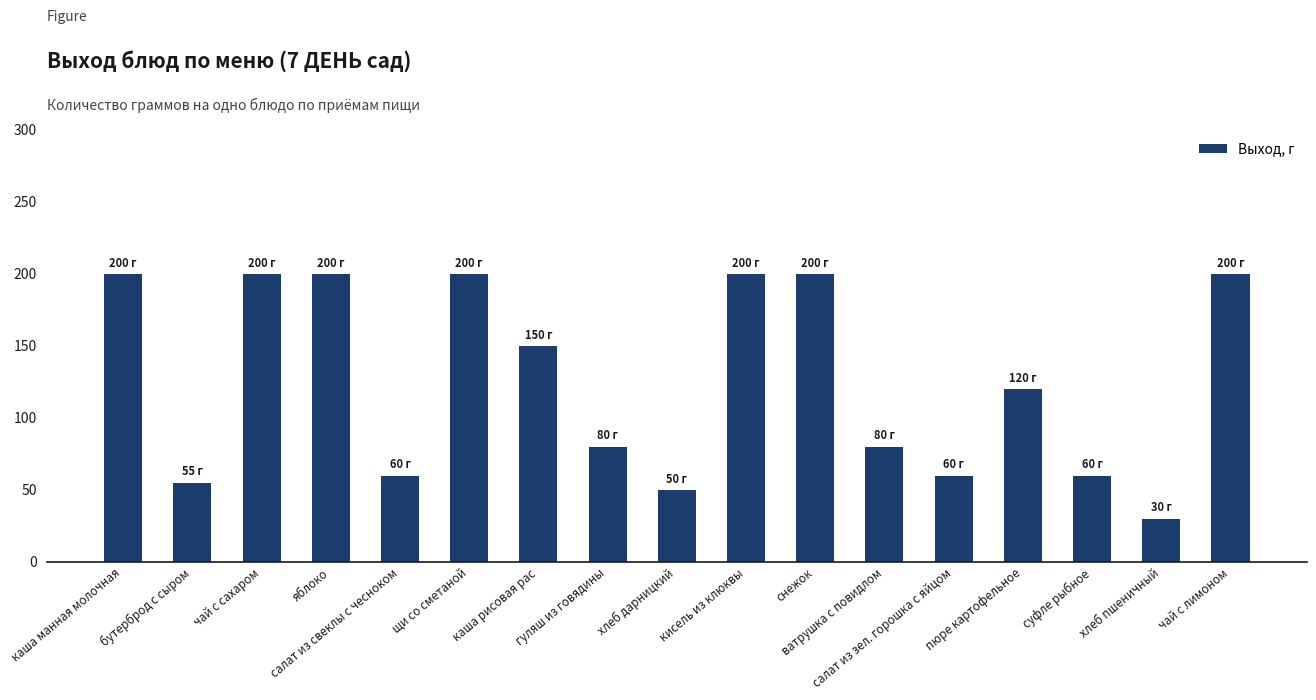

At which category does the chart reach its minimum across all series?

хлеб пшеничный